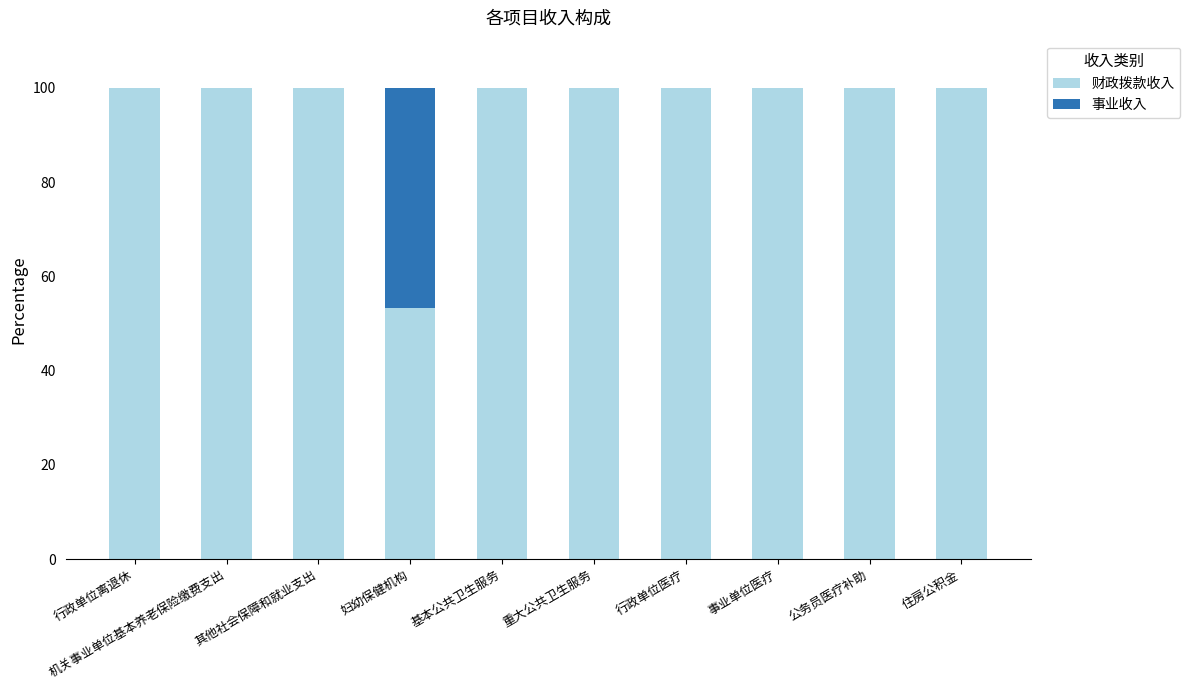

What are all the series names shown in the legend?

财政拨款收入, 事业收入